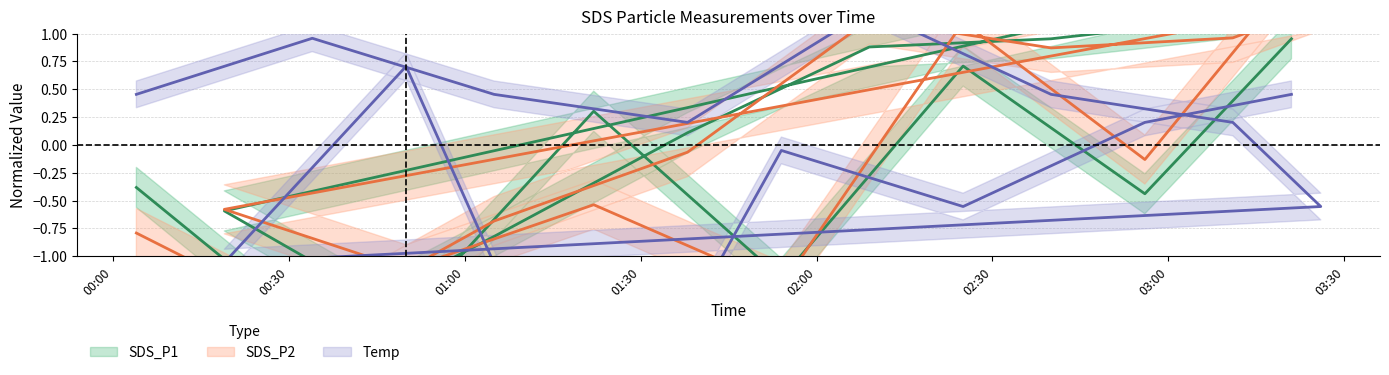

Is it true that SDS_P1 equals 0.2 at 2022/10/28 02:09?

False